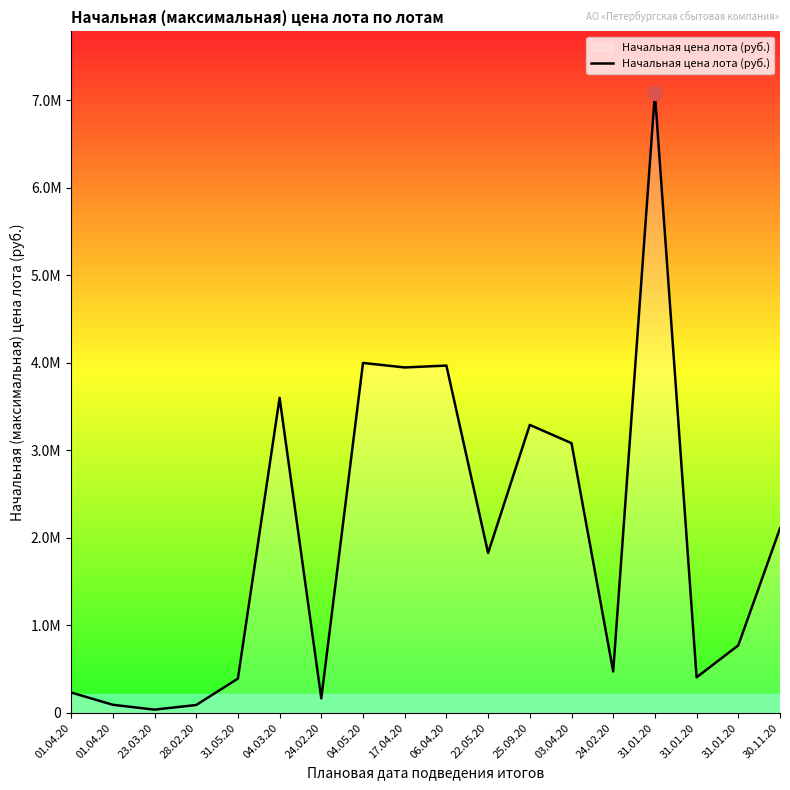

Between 04.05.20 and 30.11.20, which is larger?

04.05.20